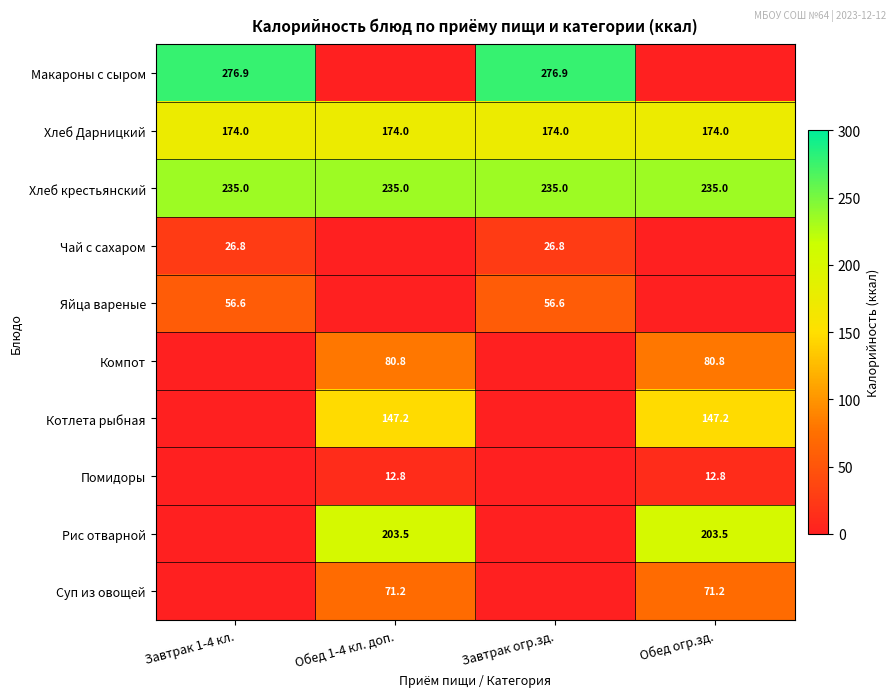

What is the minimum value for Хлеб Дарницкий?

174.0